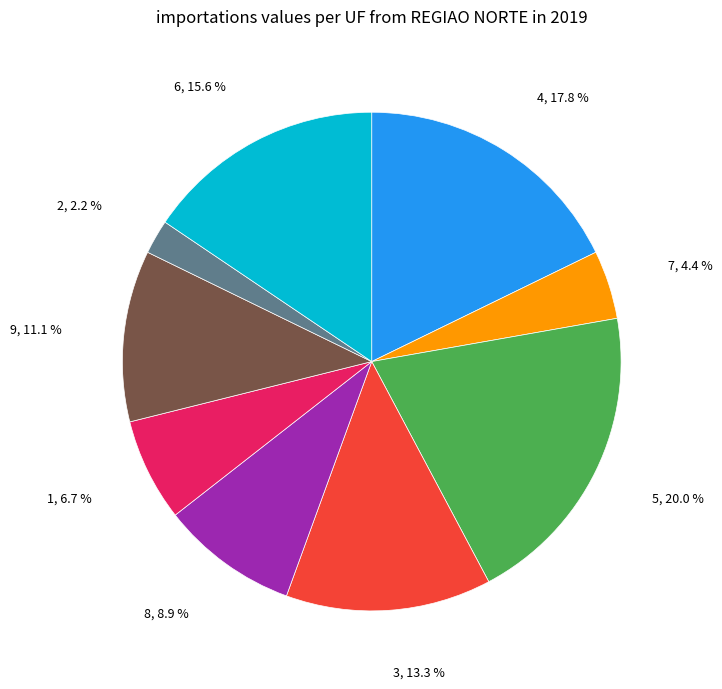

Does any single category account for the majority?

No